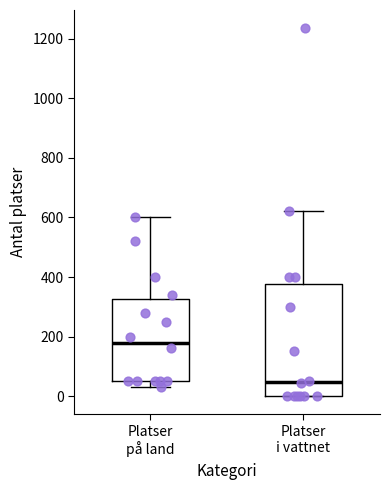

Which box's median line is the highest?

Platser på land